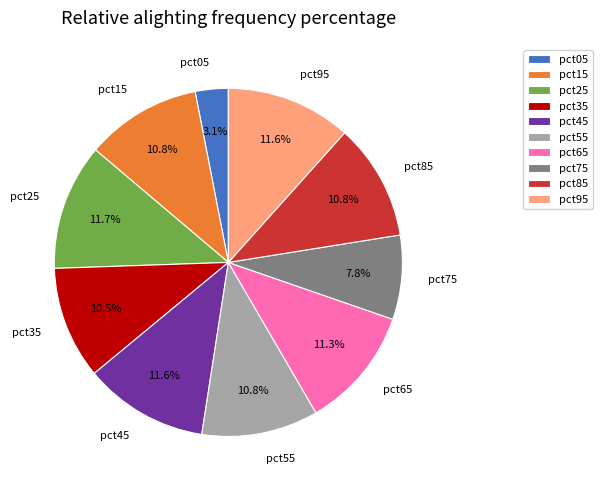

How many segments does this pie chart have?

10